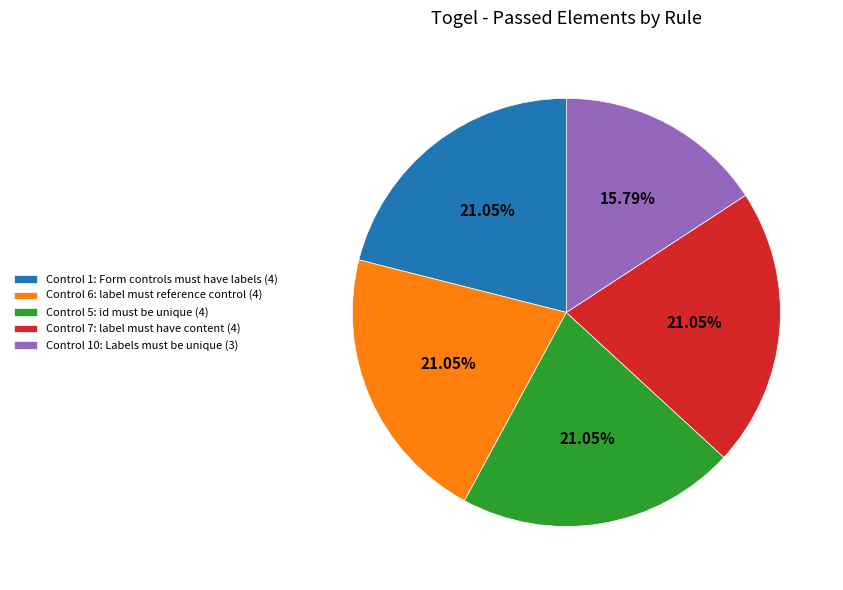

Which category has the smallest portion of the pie?

Control 10: Labels must be unique